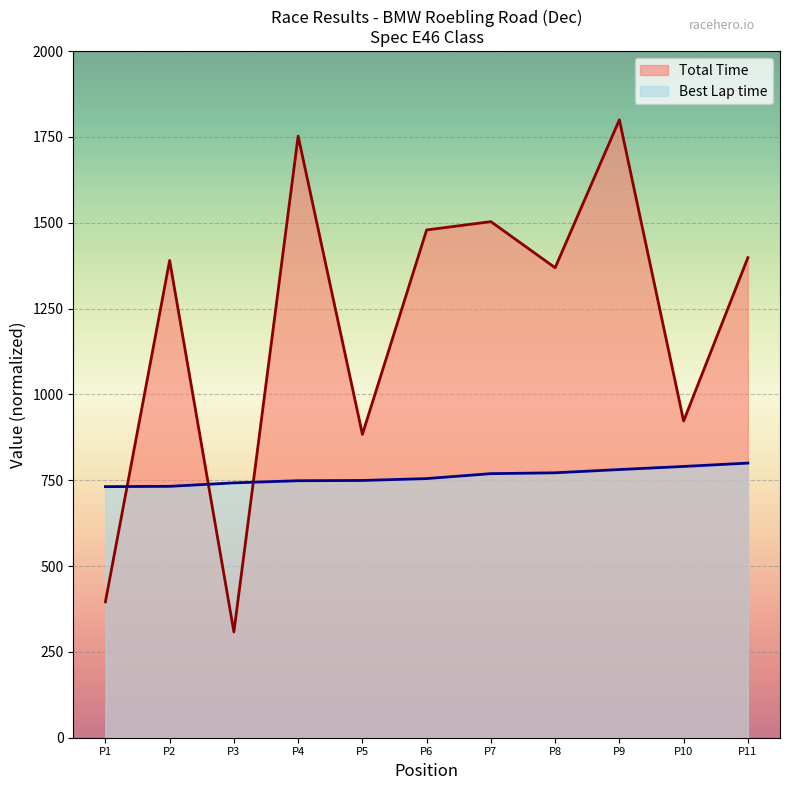

The value of Total Time at P3 is 308.0. True or false?

True